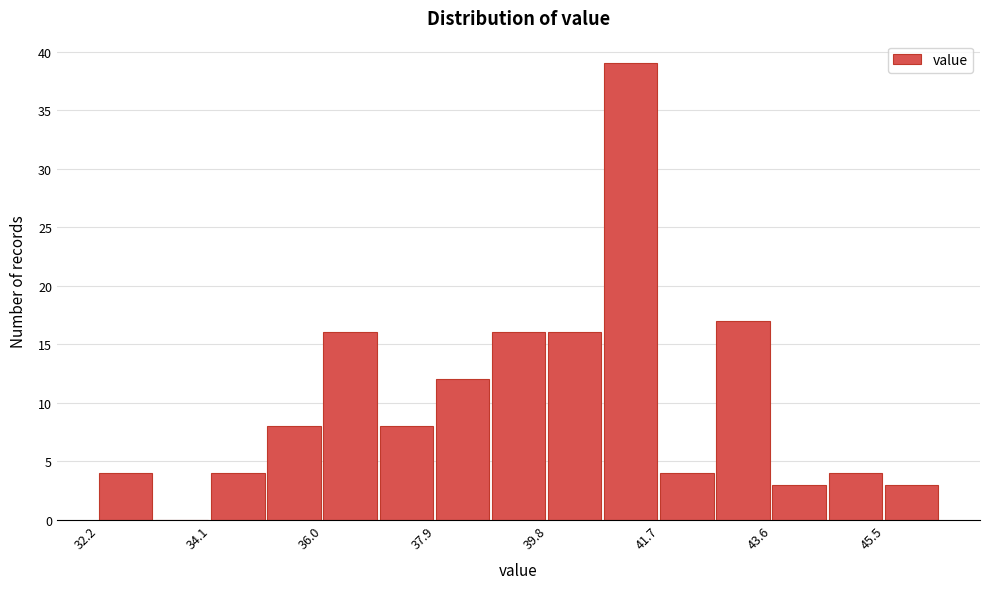

Which range on the x-axis has the tallest bar?

40.8 to 41.8